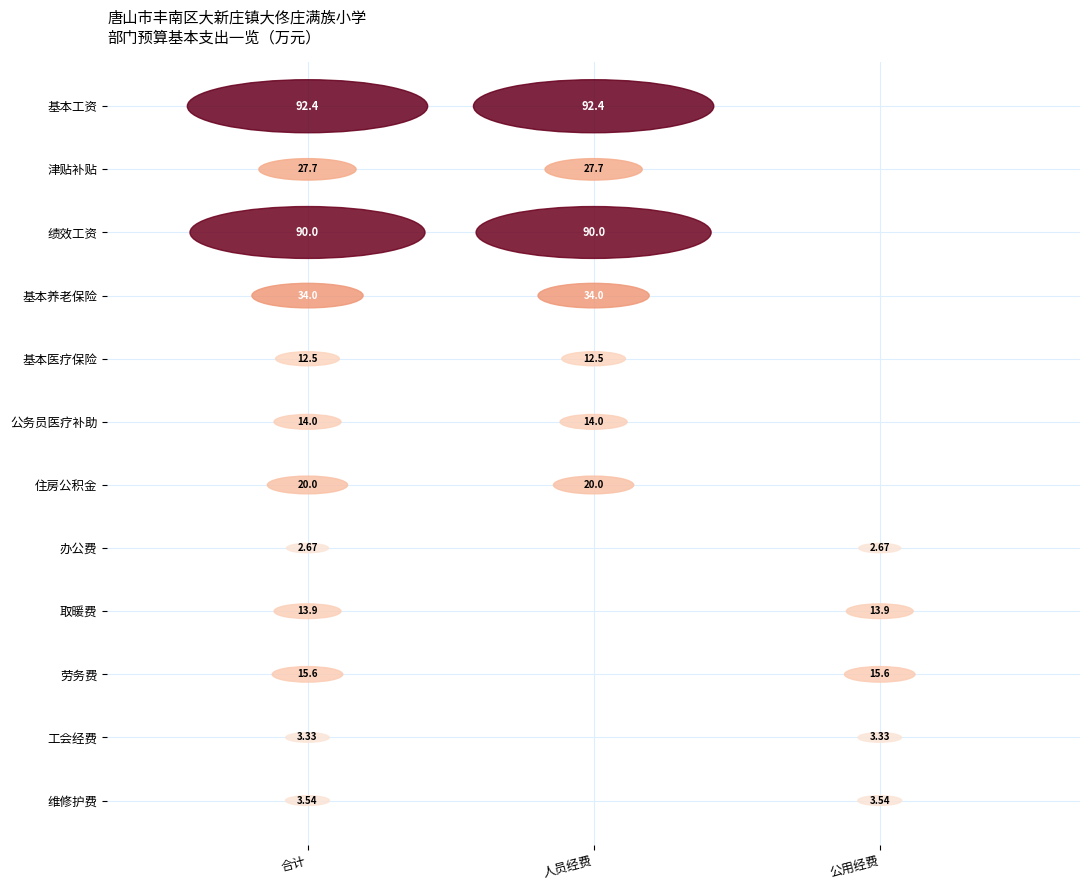

What is the sum of the 公务员医疗补助 values at 公用经费 and 合计?

14.0